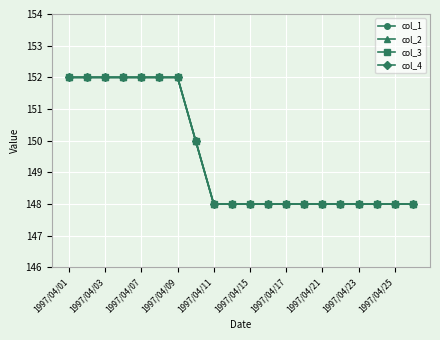

What is the average value of the col_2 series?

150